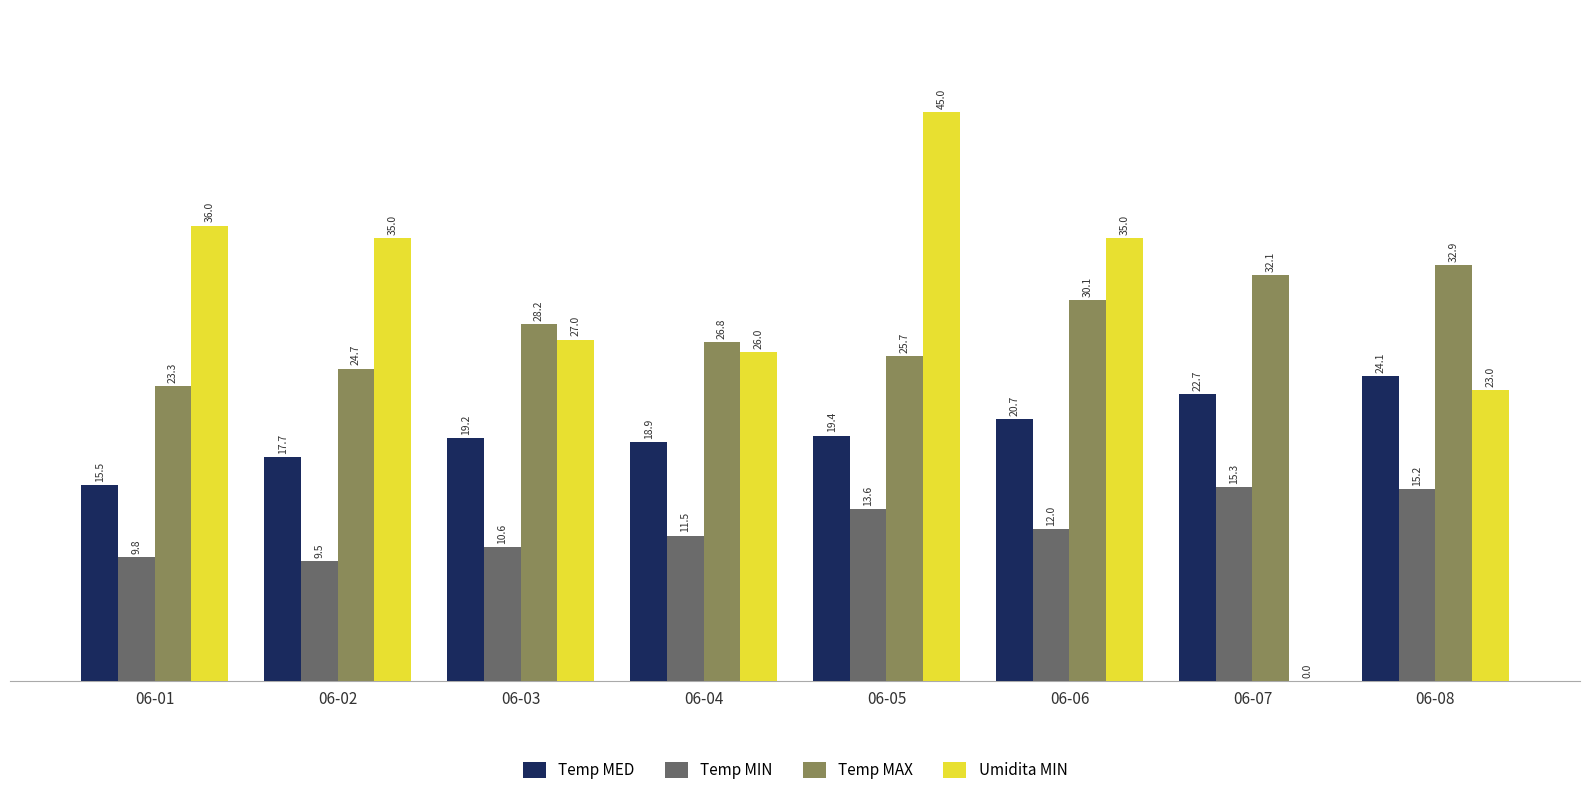

What is the maximum value shown in the chart?

45.0